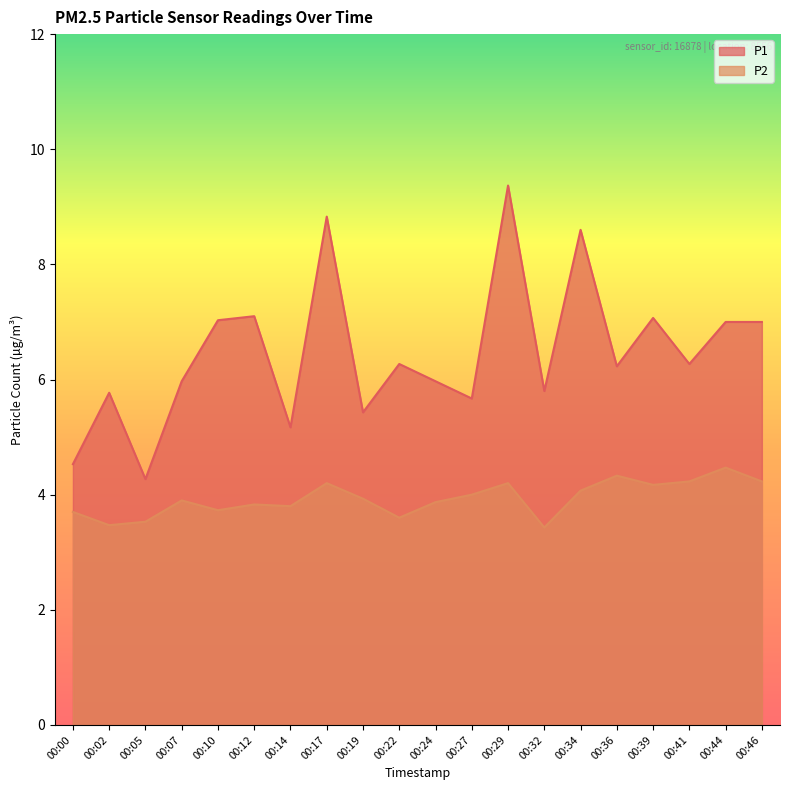

Read the P2 value at 00:24.

3.9